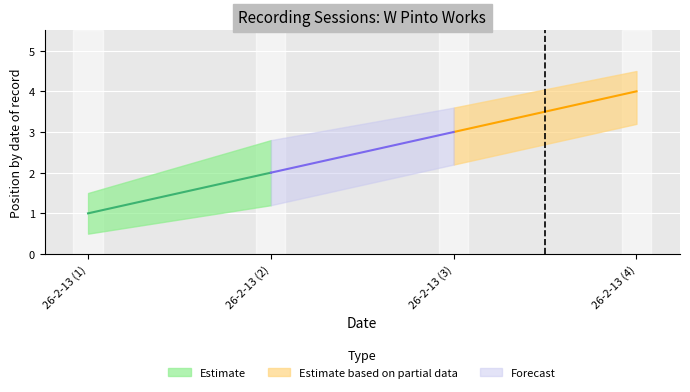

True or false: position_upper and position intersect in this chart.

False